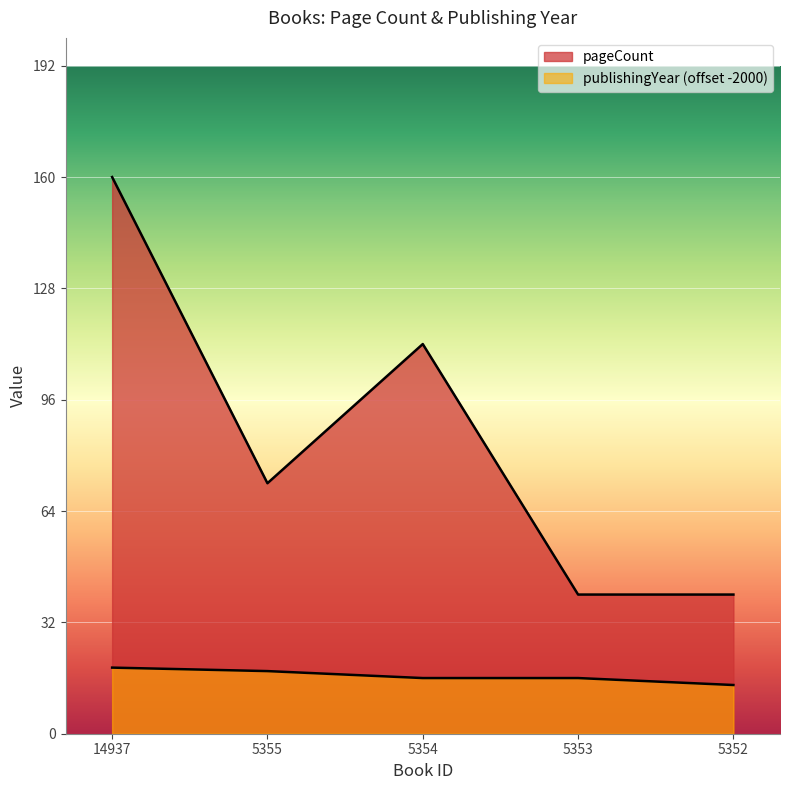

What are all the series names shown in the legend?

pageCount, publishingYear